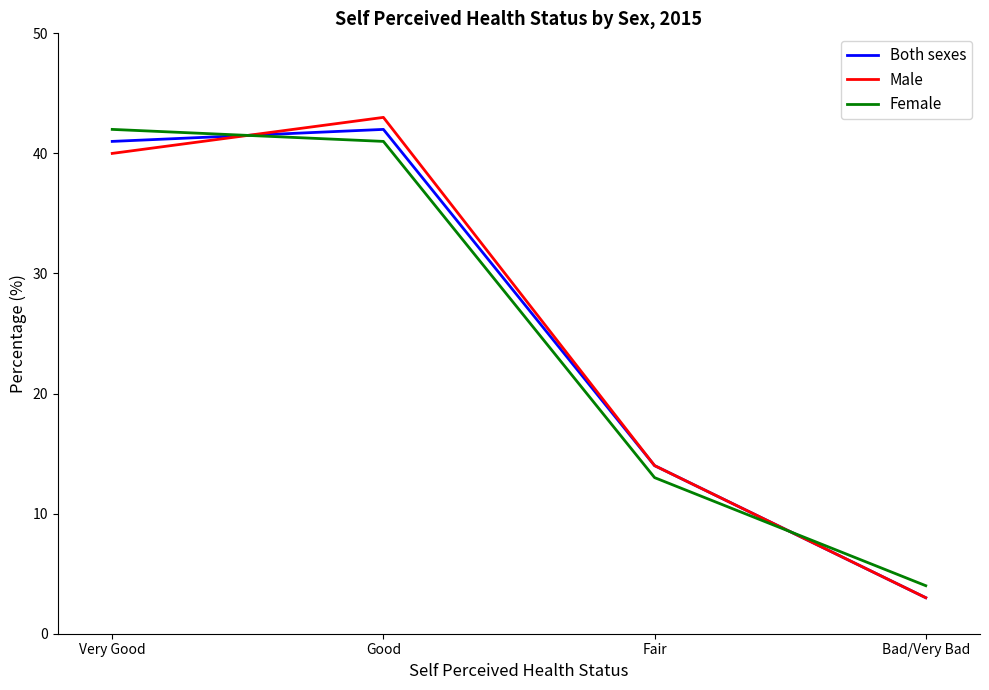

Where do Both sexes and Female first cross each other?

Very Good and Good